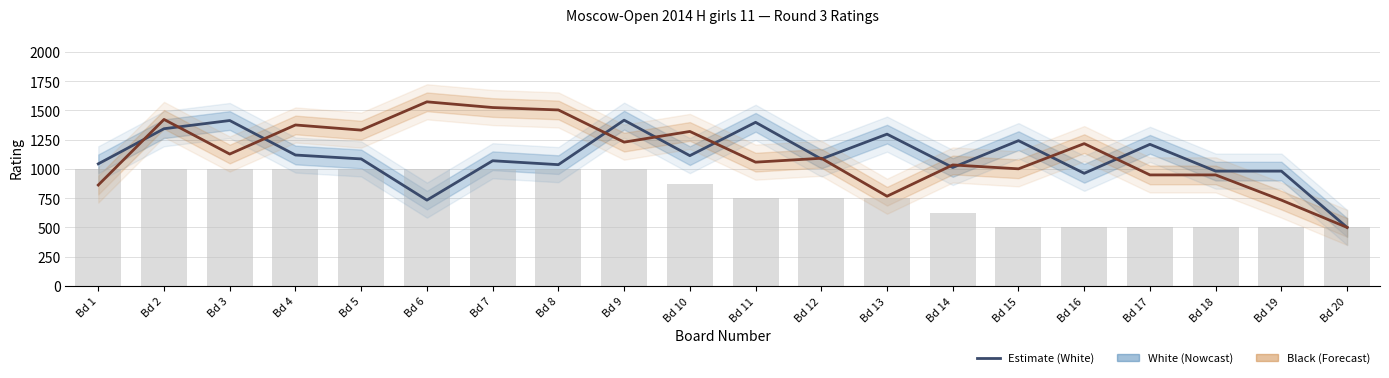

Does the chart contain stacked bars?

No